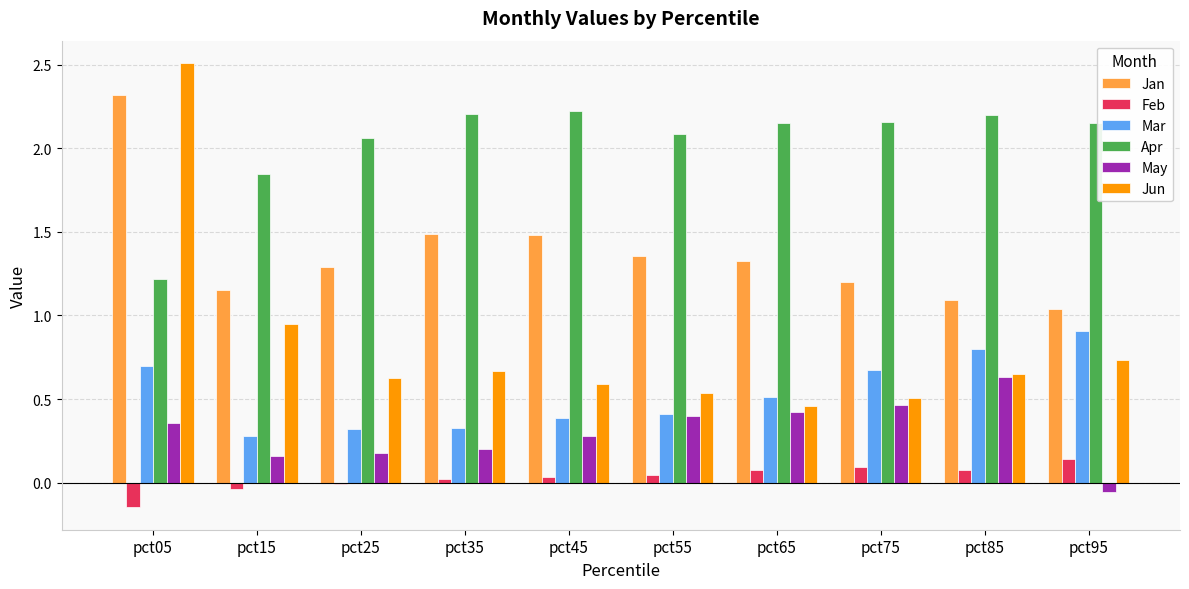

Where does the Apr series first go above 2?

pct25